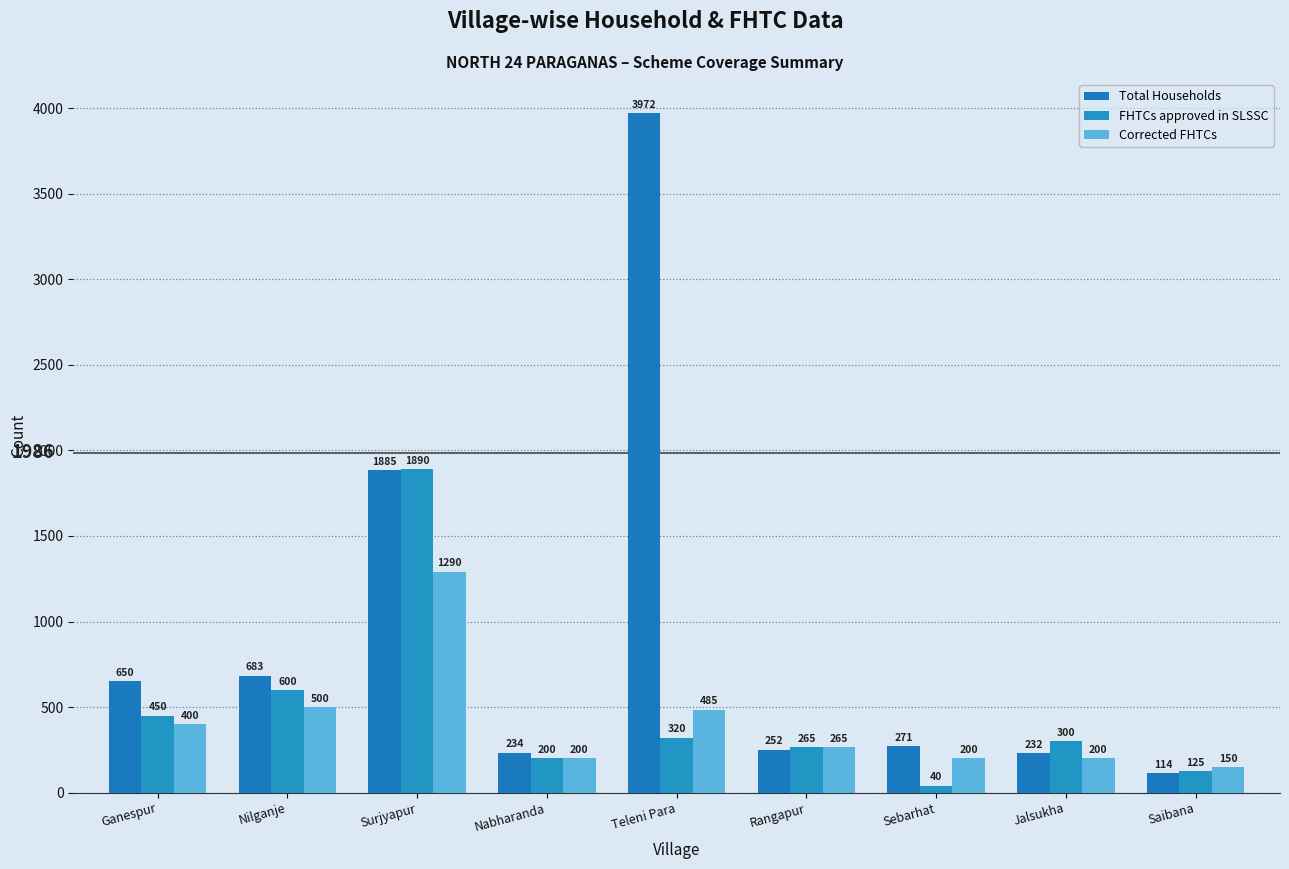

The value of Total Households at Rangapur is 397. True or false?

False